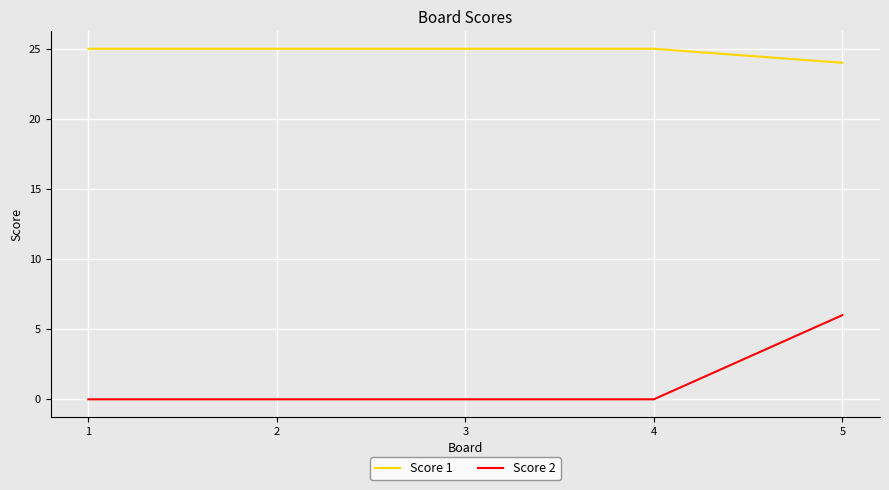

True or false: Score 1 has a value of 25 at 2.

True